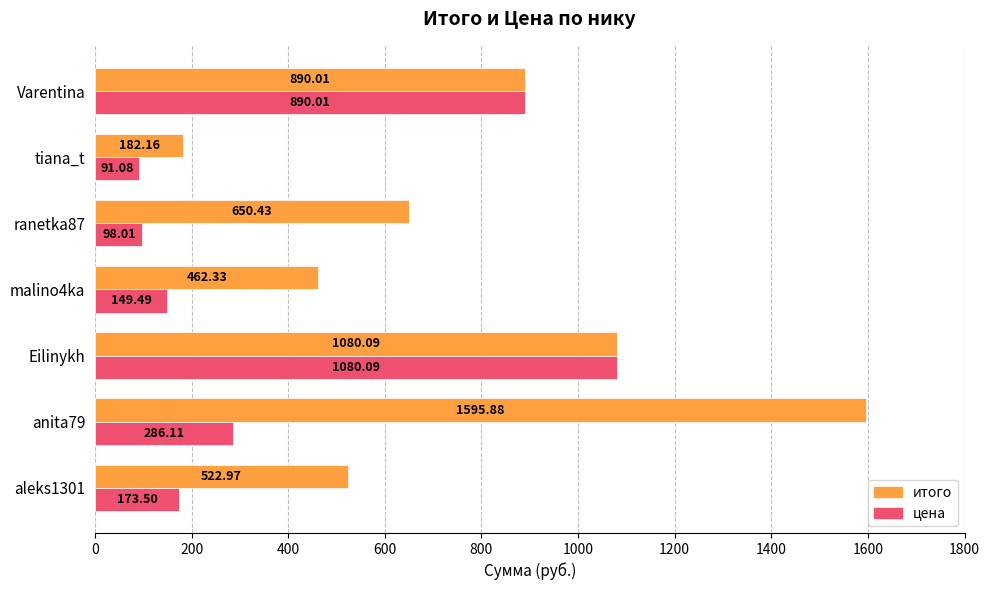

What is the smallest value displayed?

91.1